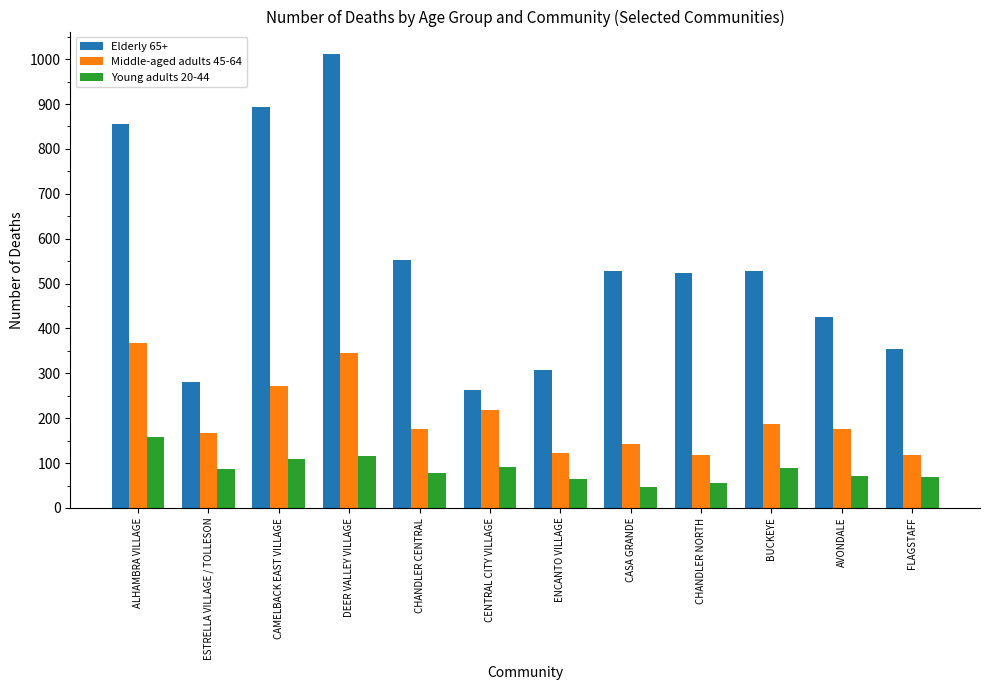

Are the bars horizontal?

No